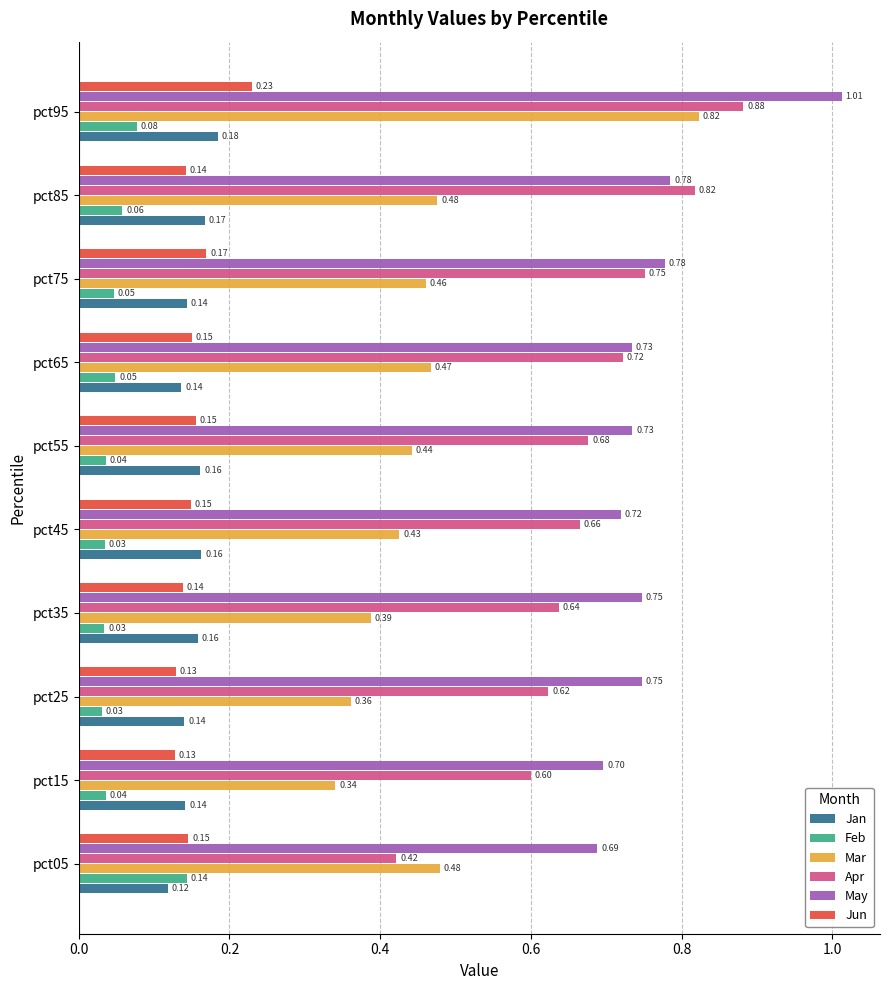

What is the spread (max minus min) of values at pct55?

0.7